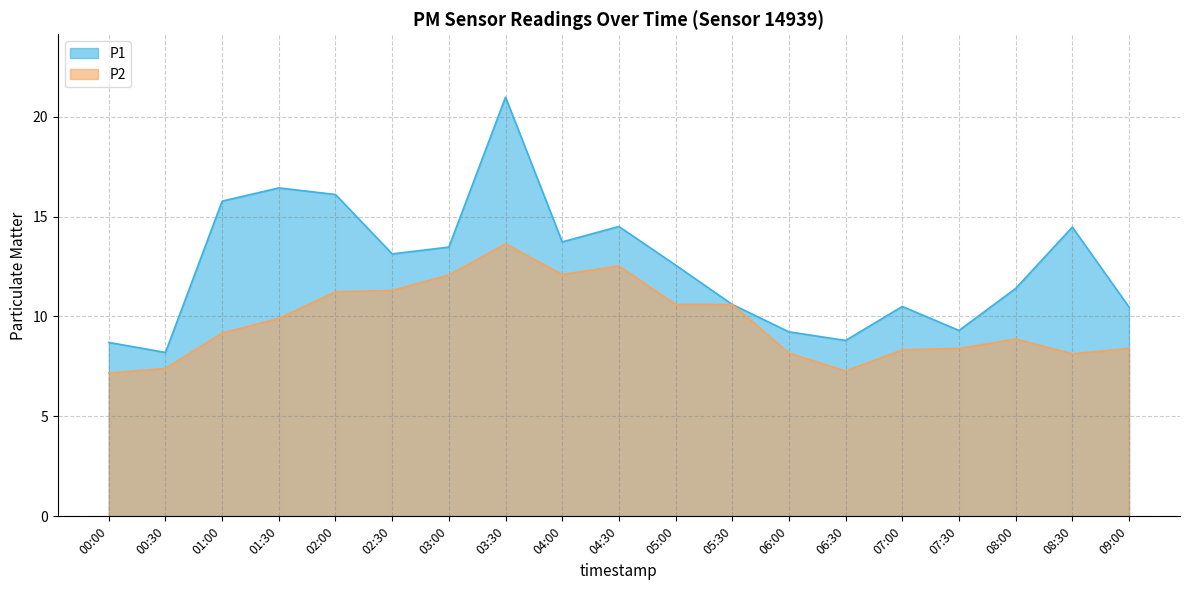

Reading right to left, what are all the values shown in this chart?

P1: 09:00=10.5	08:30=14.5	08:00=11.4	07:30=9.3	07:00=10.5	06:30=8.8	06:00=9.2	05:30=10.6	05:00=12.6	04:30=14.5	04:00=13.7	03:30=21.0	03:00=13.5	02:30=13.1	02:00=16.1	01:30=16.4	01:00=15.8	00:30=8.2	00:00=8.7
P2: 09:00=8.4	08:30=8.1	08:00=8.9	07:30=8.4	07:00=8.3	06:30=7.3	06:00=8.2	05:30=10.6	05:00=10.6	04:30=12.5	04:00=12.1	03:30=13.6	03:00=12.1	02:30=11.3	02:00=11.2	01:30=9.9	01:00=9.2	00:30=7.4	00:00=7.2